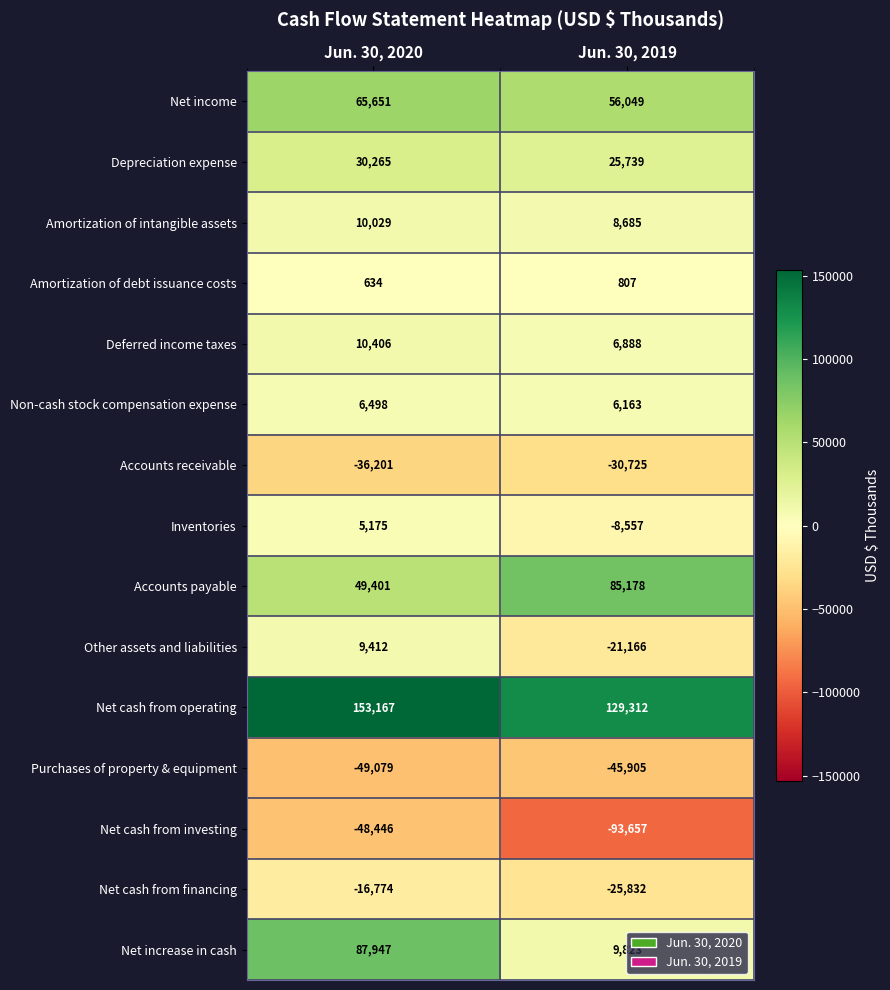

At which category is the sum across all series the highest?

Jun. 30, 2020